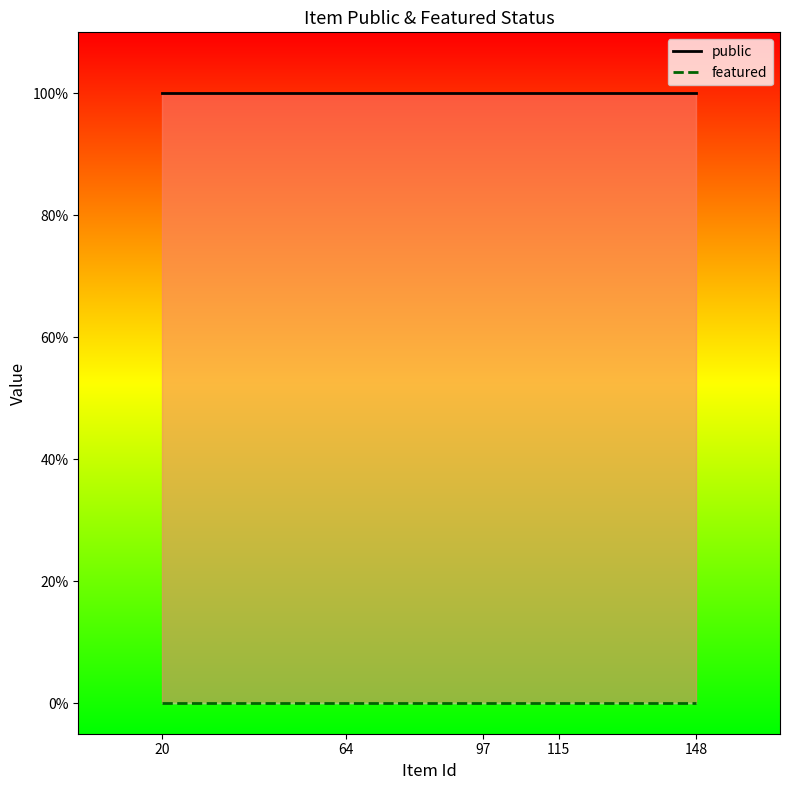

At which label is featured_line closest to 0?

20